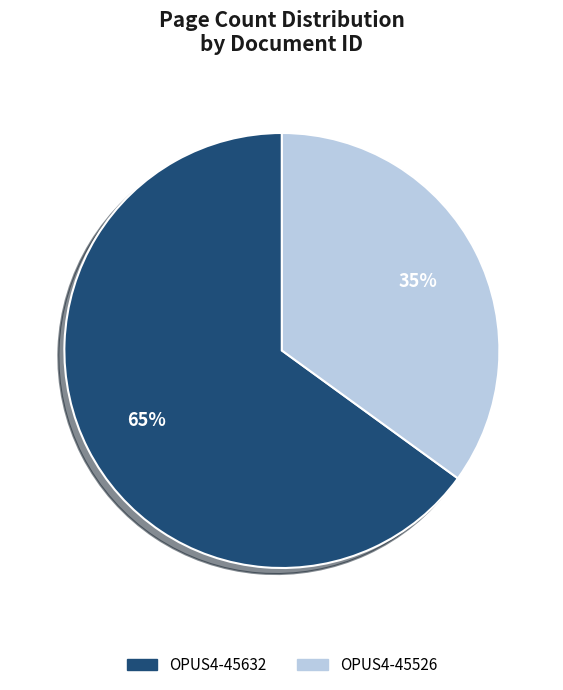

To the nearest percent, what is the combined percentage of OPUS4-45526 and OPUS4-45632?

100%